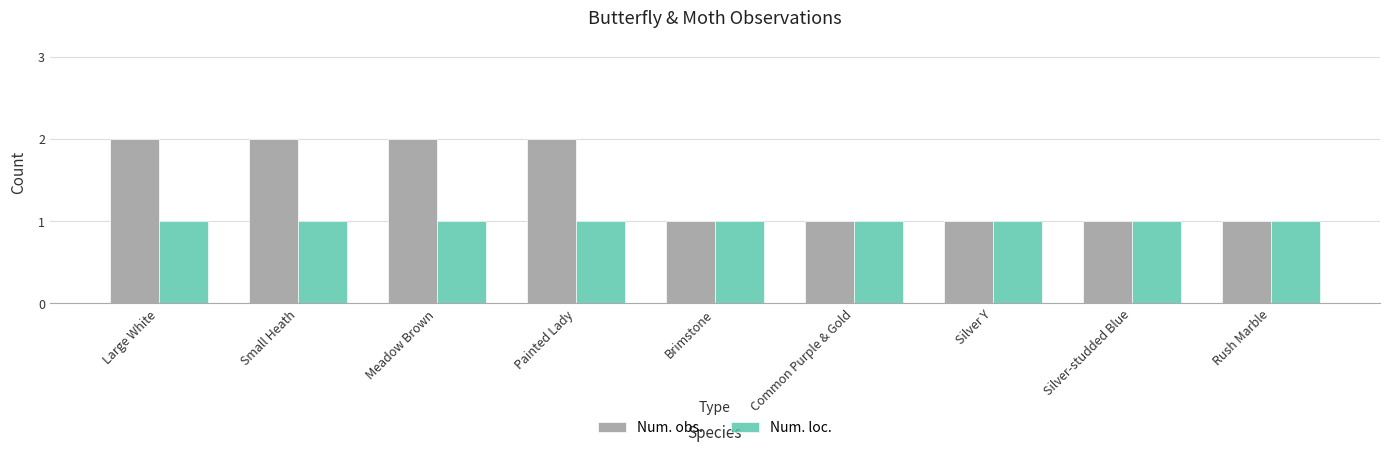

Reading left to right, transcribe all the data shown in this chart.

Num. obs.: 2	2	2	2	1	1	1	1	1
Num. loc.: 1	1	1	1	1	1	1	1	1